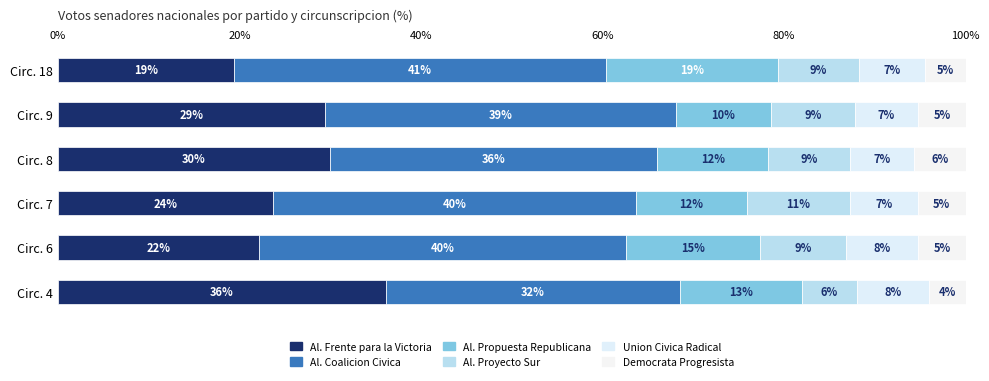

True or false: Alianza Proyecto Sur has a value of 3.9 at Circ. 6.

False